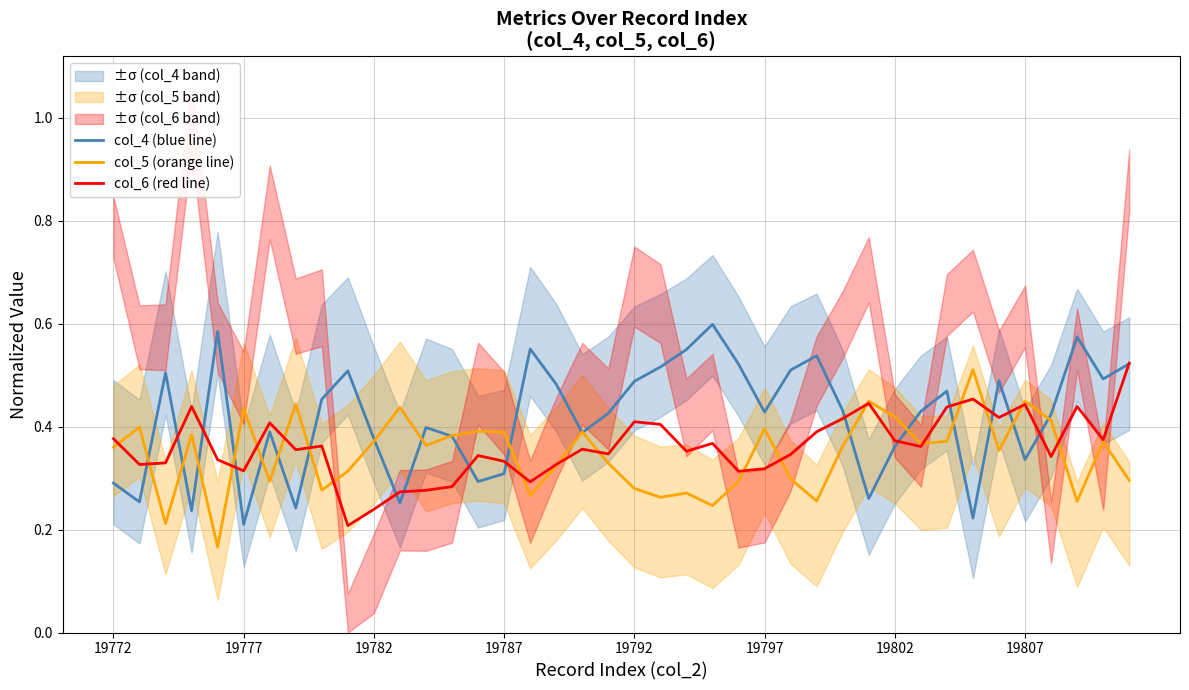

The value of col_5 (orange line) at 19777 is 0.7. True or false?

False